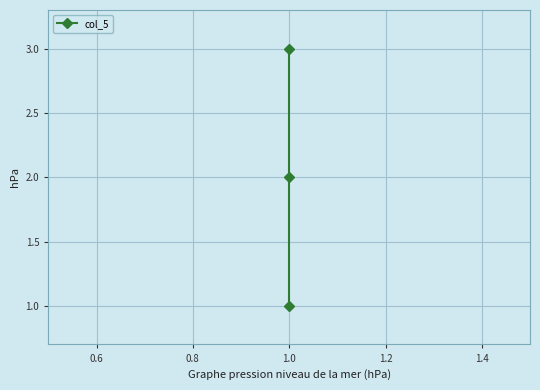

True or false: the data shows 0 at 1.0.

False